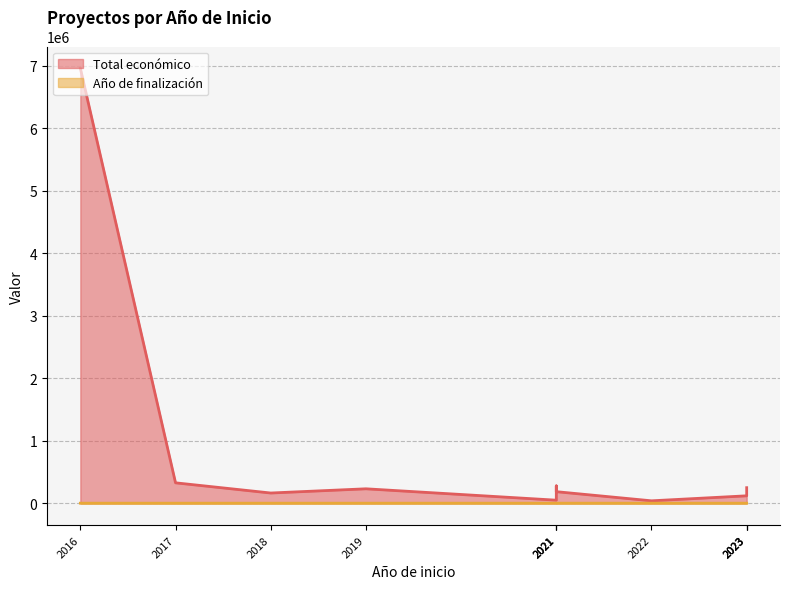

Does the chart have visible grid lines?

Yes